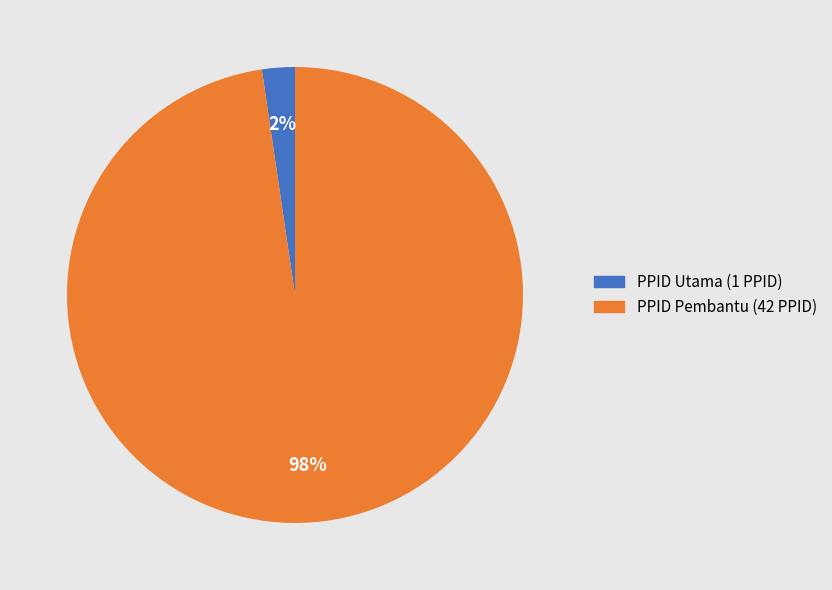

How many slices are in this pie chart?

2